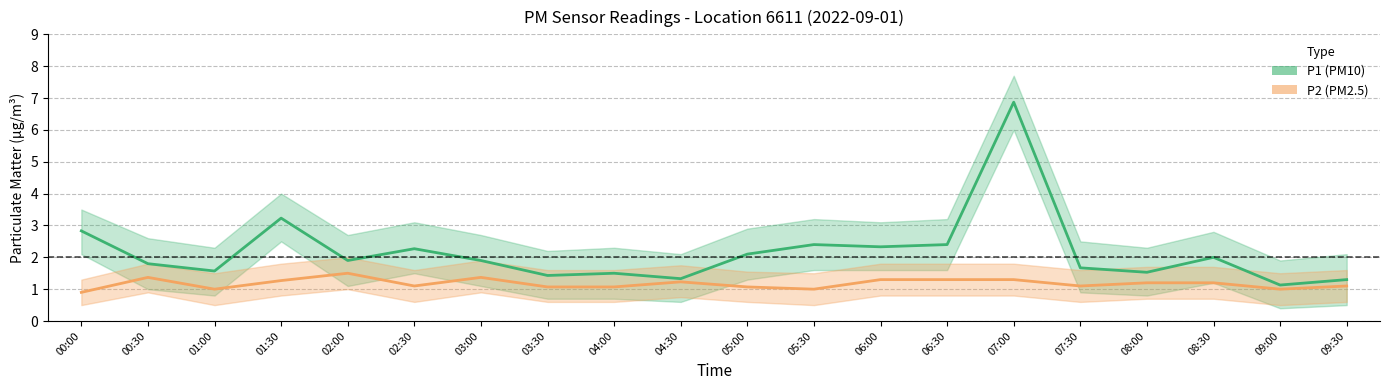

Is it true that P1 (PM10) equals 1.1 at 09:00?

True